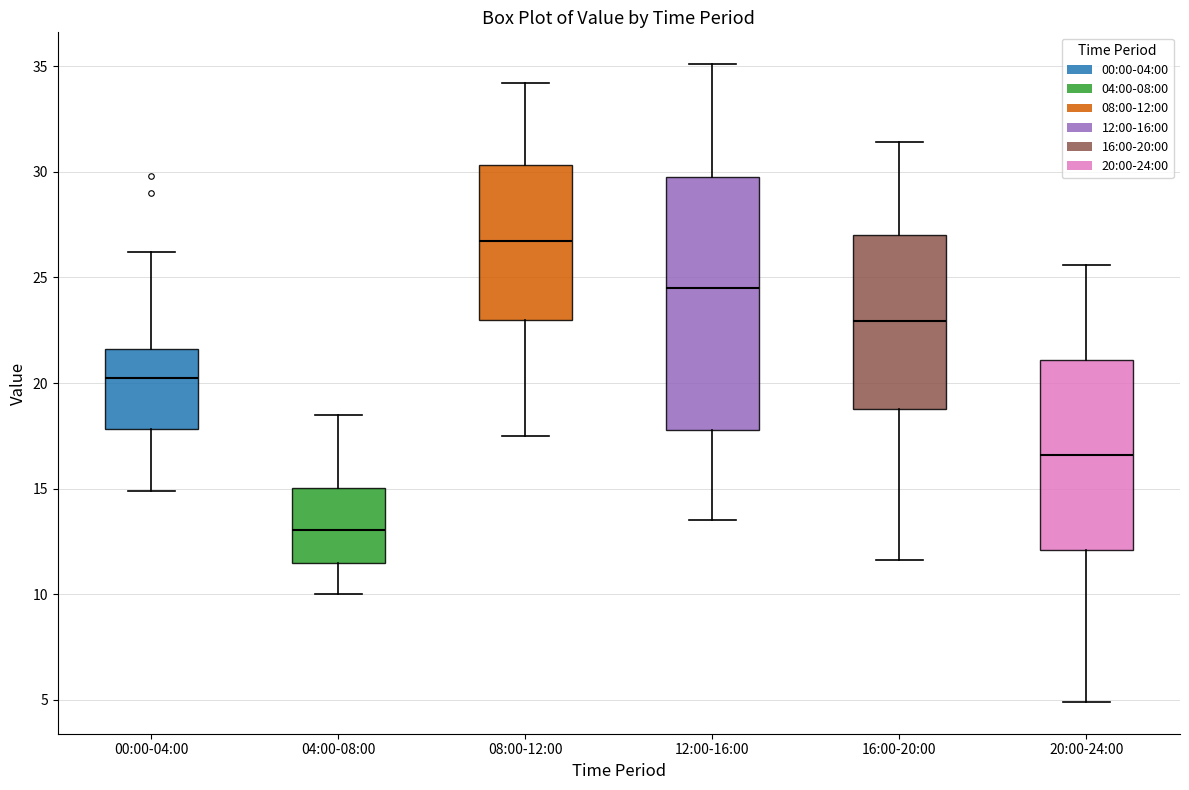

Where is the upper edge of the box for 12:00-16:00 on the y-axis? The values are not printed on the chart, so give them approximately, as read against the axis.

30.0